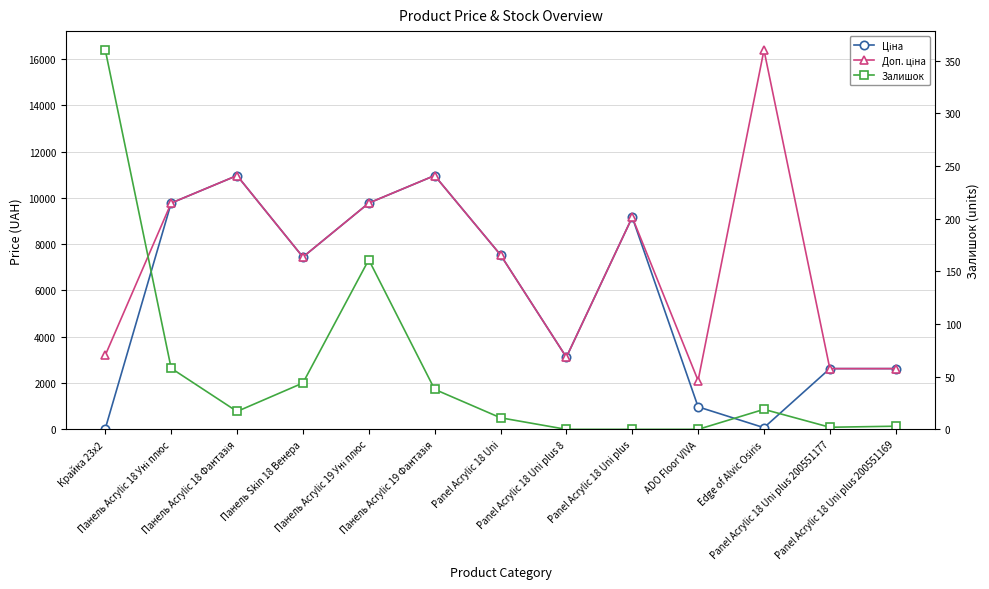

Reading left to right, transcribe all the data shown in this chart.

Ціна: 32.0	9775.5	10964.4	7444.6	9775.5	10964.4	7539.3	3116.1	9164.9	973.0	72.8	2624.3	2624.3
Доп. ціна: 3205.0	9775.5	10964.4	7444.6	9775.5	10964.4	7539.3	3116.0	9164.9	2108.5	16386.8	2624.0	2624.0
Залишок: 360.0	58.0	17.0	44.0	161.0	38.0	11.0	0.0	0.0	0.0	19.0	2.0	3.0